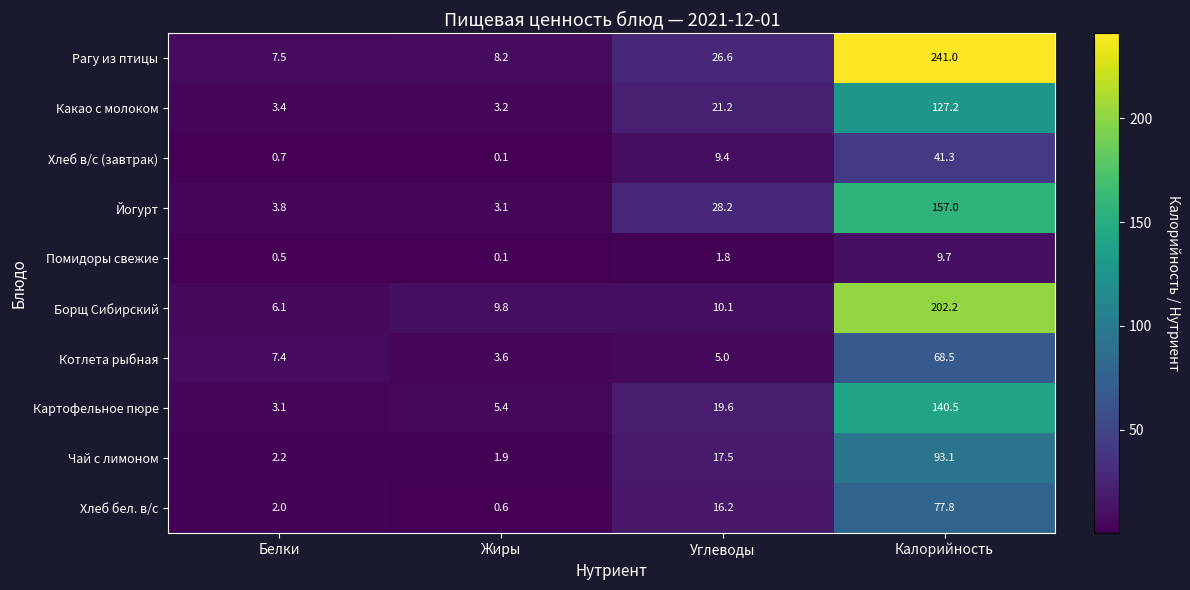

Which category has the lowest value in the Картофельное пюре series?

Белки